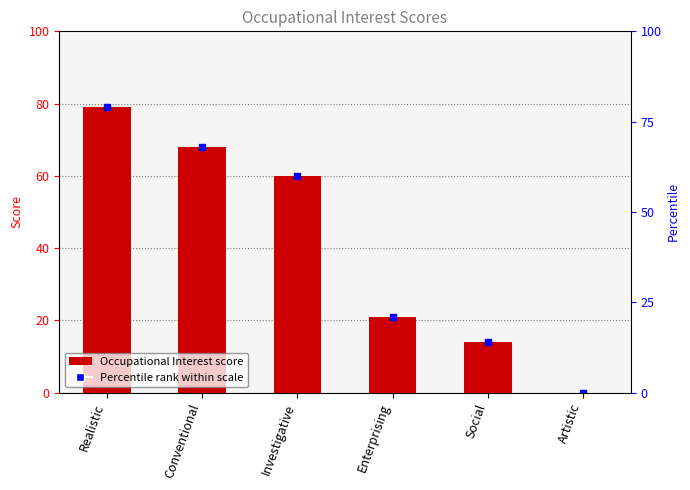

What is the sum of all values?

242